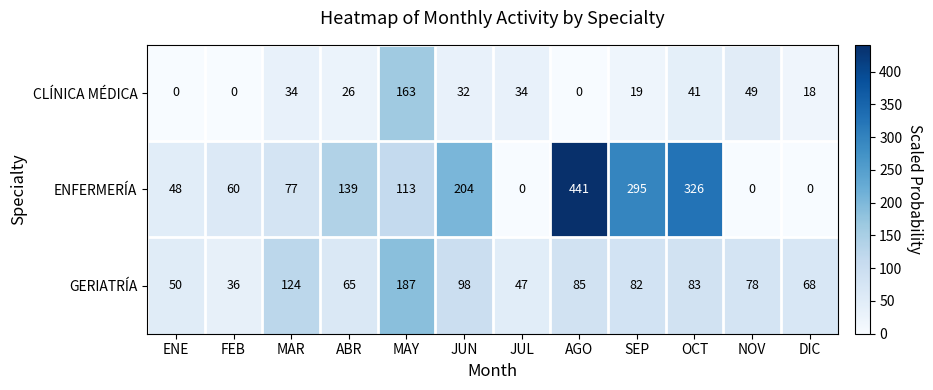

Rank the series by their average value, from highest to lowest.

ENFERMERÍA, GERIATRÍA, CLÍNICA MÉDICA